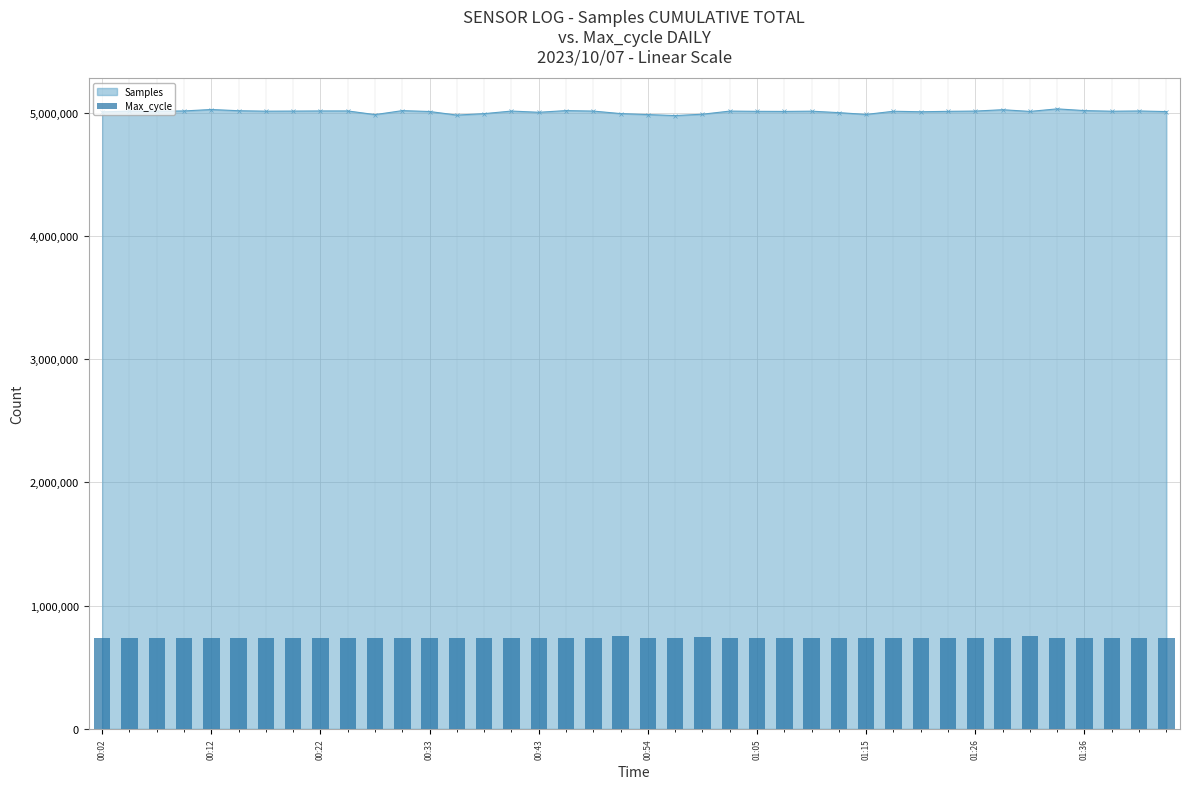

Count the number of categories in the chart.

40